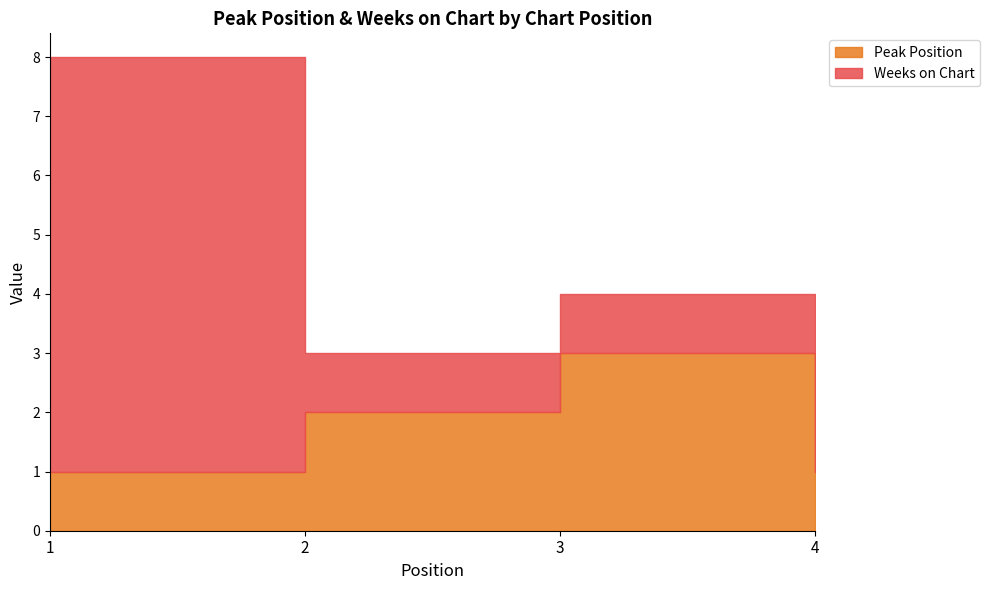

Reading left to right, what are all the values shown in this chart?

Peak Position: 1=1	2=2	3=3	4=1
Weeks on Chart: 1=7	2=1	3=1	4=2